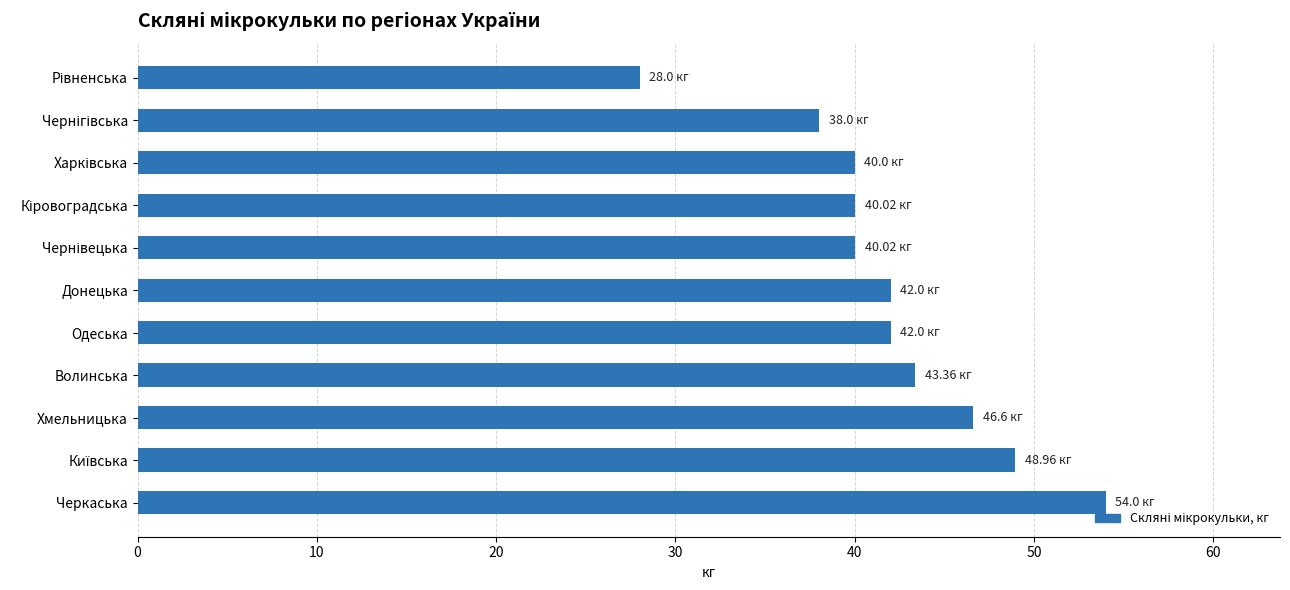

What is the change in value from Донецька to Черкаська?

+12.0